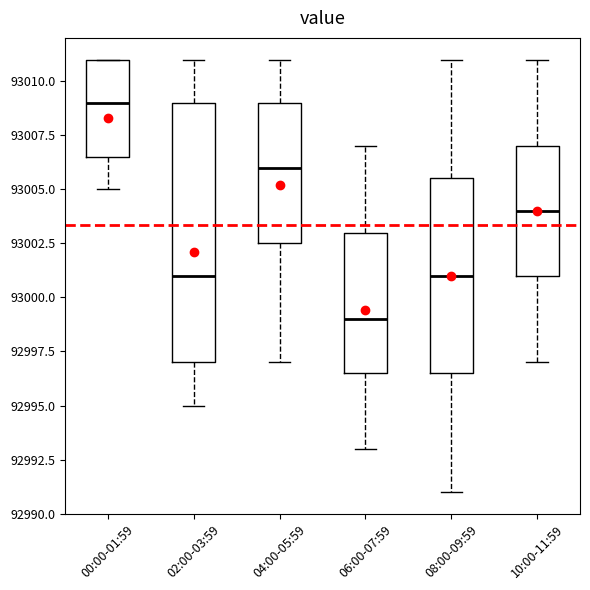

Reading left to right, read every box against the y-axis: the position of its median line, the range the box covers, and the ends of its whiskers. The values are not printed on the chart, so give them approximately, as read against the axis.

00:00-01:59: median 93009.0, box 93006.5 to 93011.0, whiskers 93005.0 to 93011.0
02:00-03:59: median 93001.0, box 92997.0 to 93009.0, whiskers 92995.0 to 93011.0
04:00-05:59: median 93006.0, box 93002.5 to 93009.0, whiskers 92997.0 to 93011.0
06:00-07:59: median 92999.0, box 92996.5 to 93003.0, whiskers 92993.0 to 93007.0
08:00-09:59: median 93001.0, box 92996.5 to 93005.5, whiskers 92991.0 to 93011.0
10:00-11:59: median 93004.0, box 93001.0 to 93007.0, whiskers 92997.0 to 93011.0